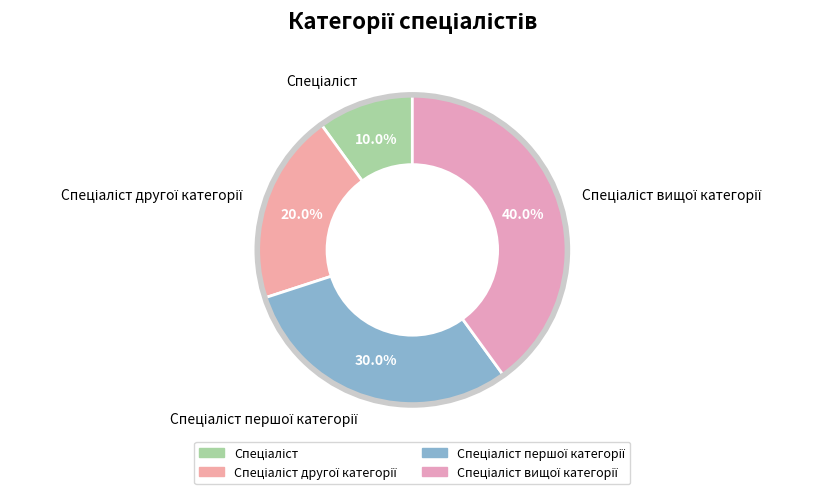

Is there any slice that represents more than half of the pie?

No